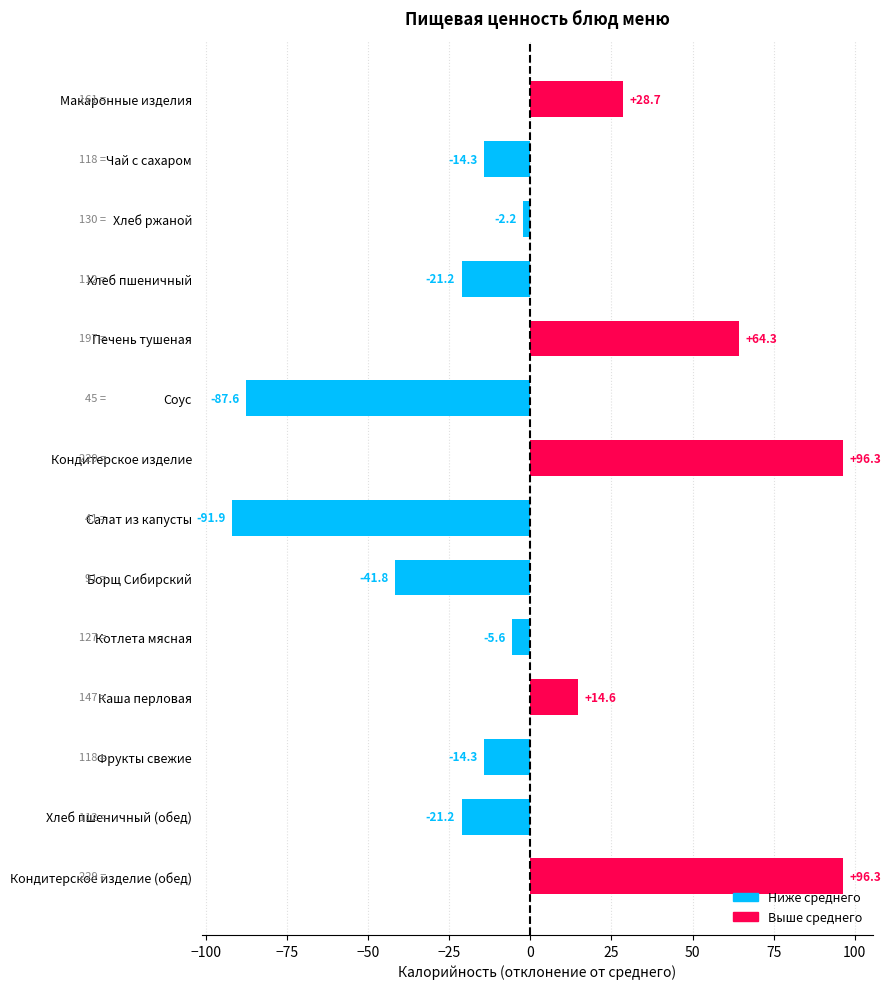

What is the change in value from Соус to Салат из капусты?

-4.3